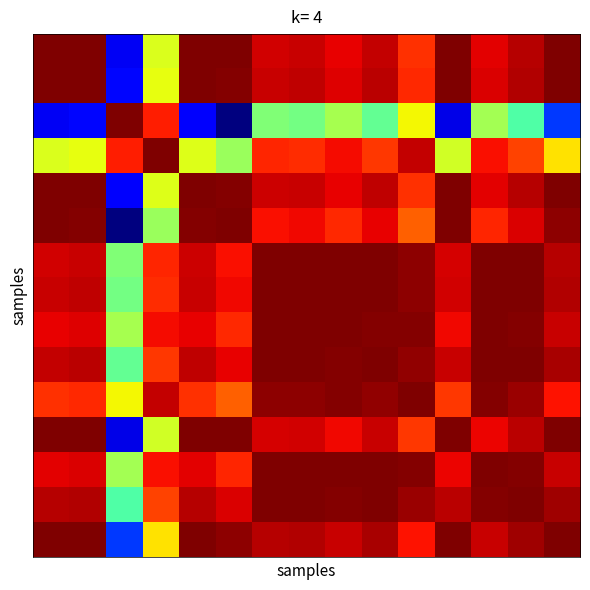

At which category does the chart reach its peak across all series?

3